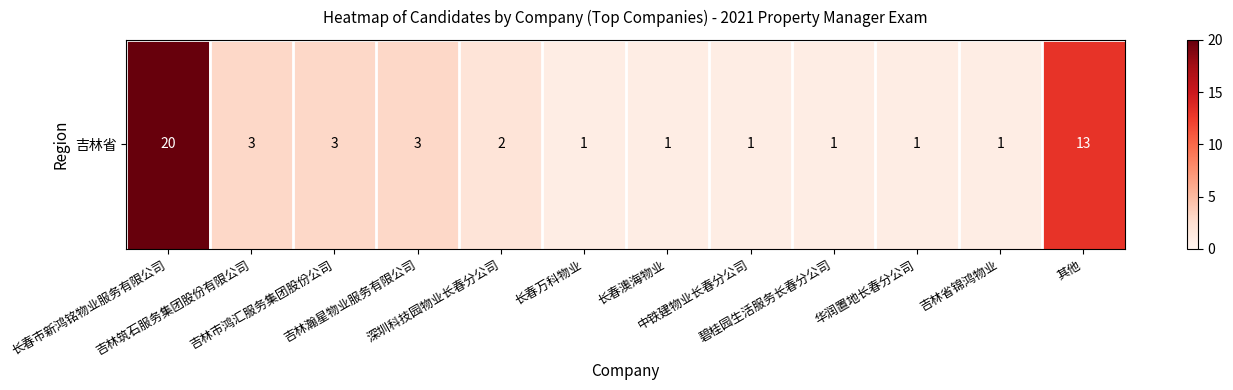

The value at 吉林省锦鸿物业 is 0. True or false?

False